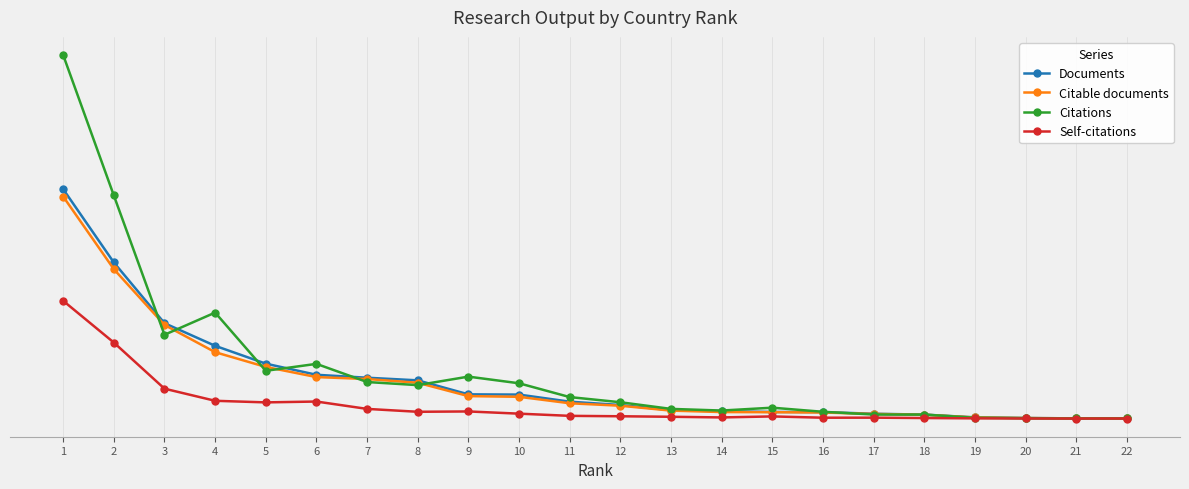

What is the sum of the Citations values at 4 and 2?

88789